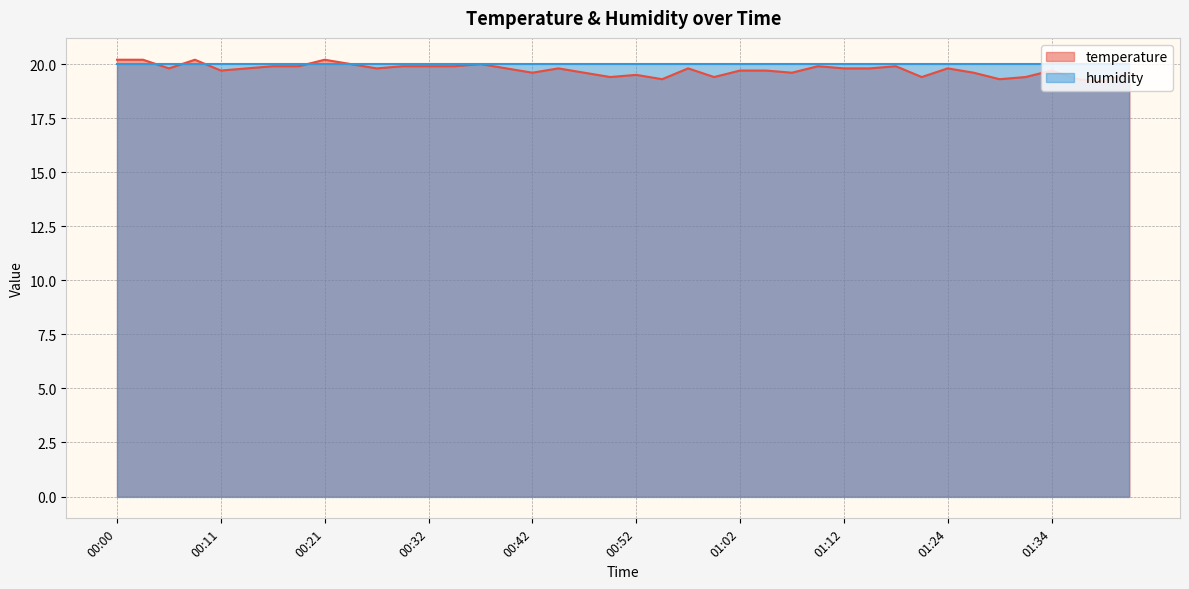

Reading left to right, extract all data points from this chart.

20.2	20.2	19.8	20.2	19.7	19.8	19.9	19.9	20.2	20.0	19.8	19.9	19.9	19.9	20.0	19.8	19.6	19.8	19.6	19.4	19.5	19.3	19.8	19.4	19.7	19.7	19.6	19.9	19.8	19.8	19.9	19.4	19.8	19.6	19.3	19.4	19.7	19.3	19.2	19.6